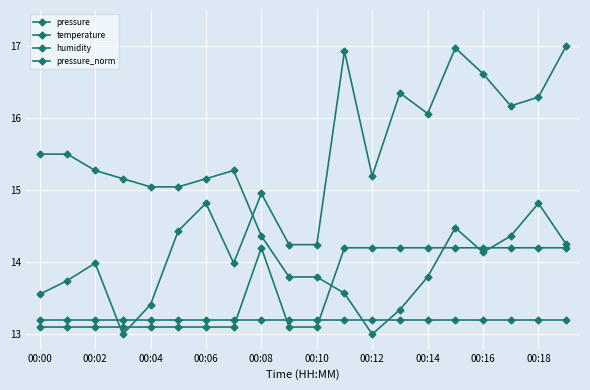

What is the label of the 5th point from the right?

15